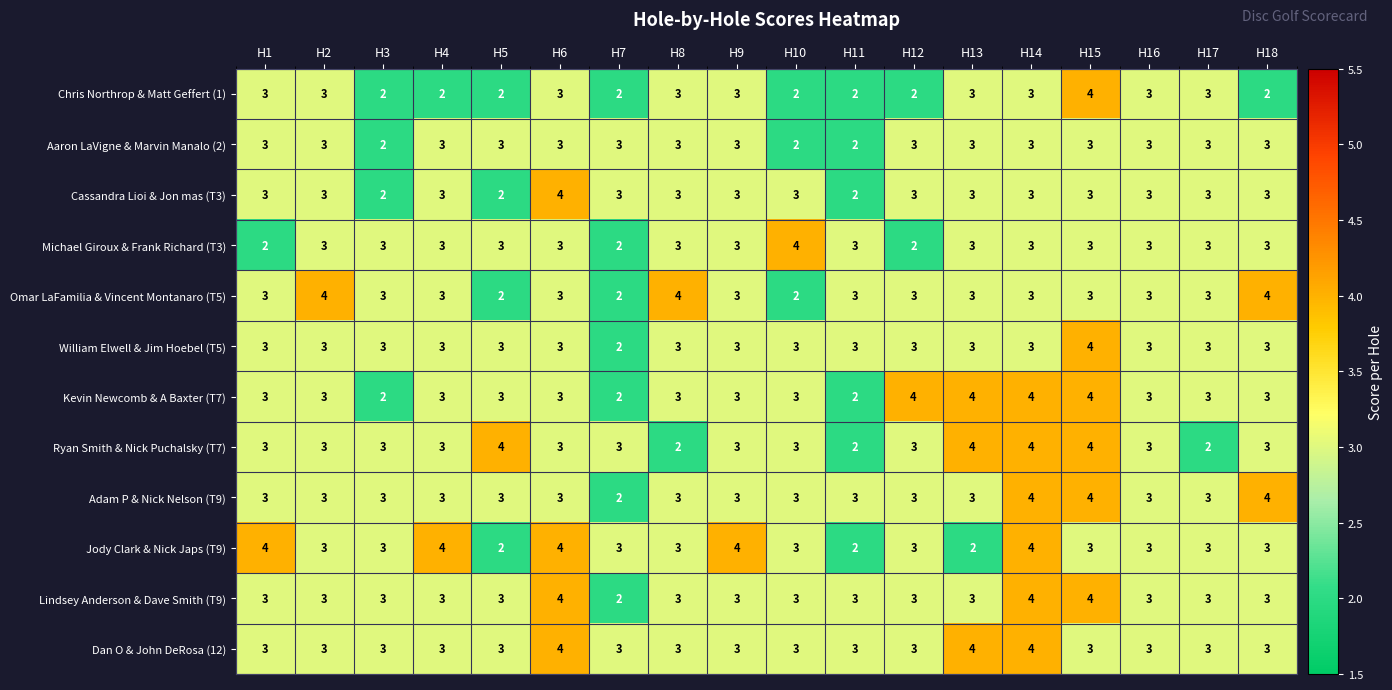

What is the sum of all Ryan Smith & Nick Puchalsky (T7) values?

55